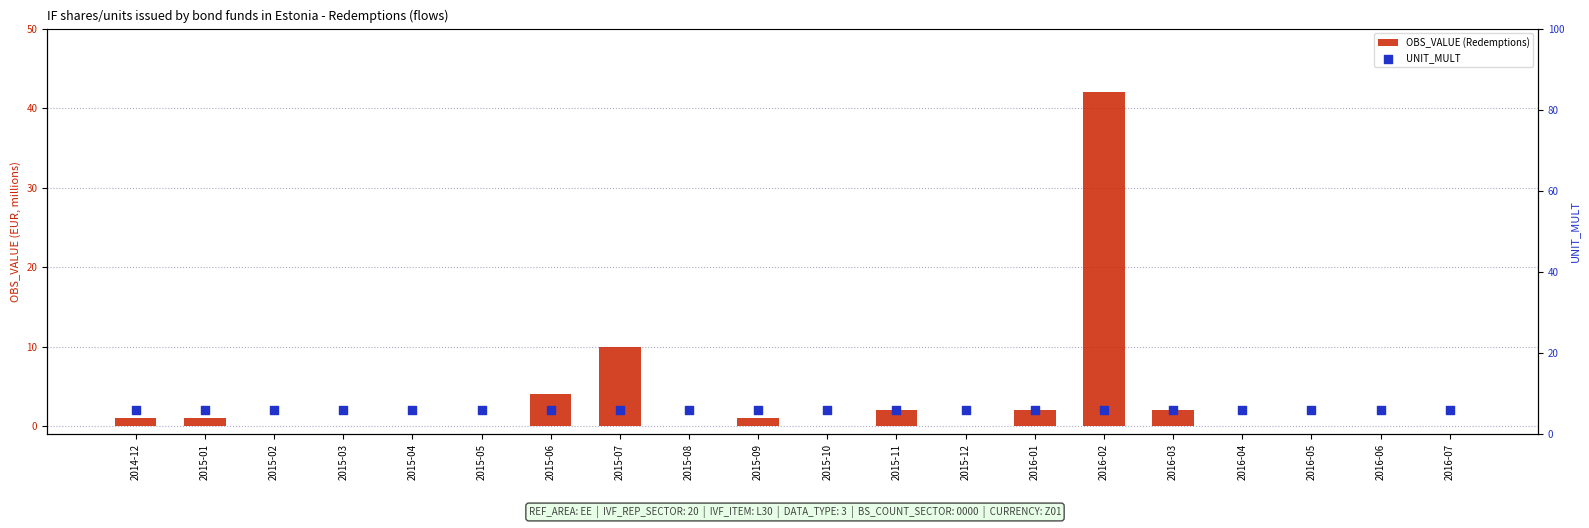

At how many categories does at least one series exceed 8?

2